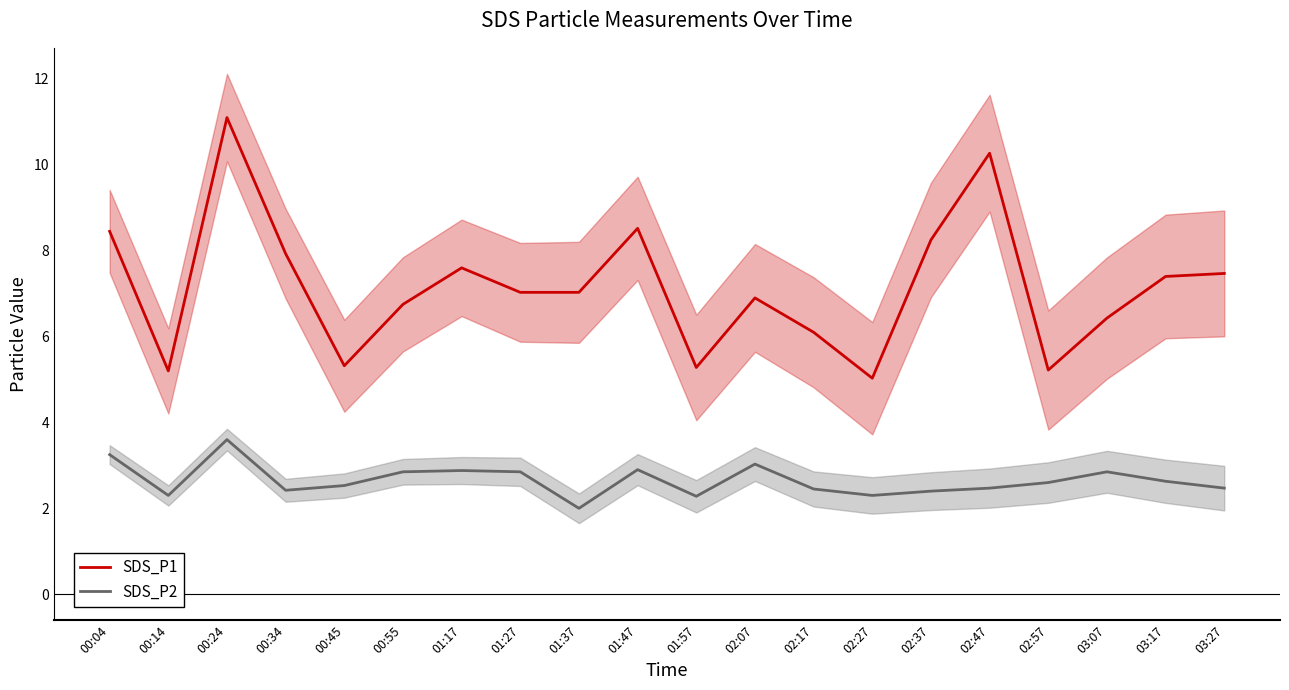

True or false: SDS_P2 and SDS_P1 cross at least once.

False